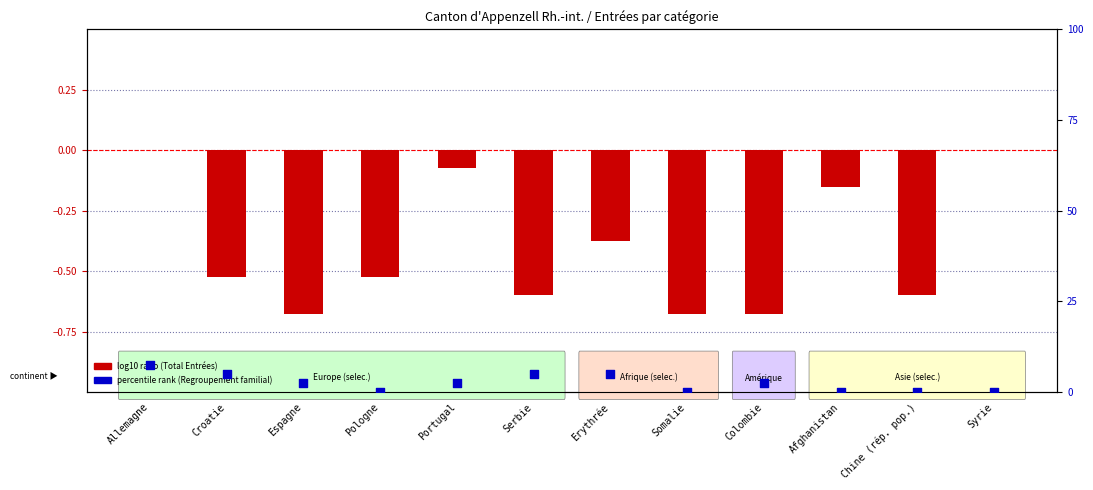

At how many categories does at least one series exceed 0?

7